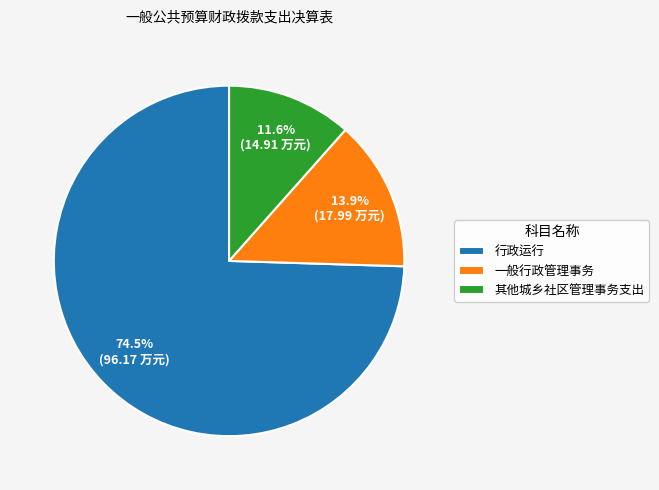

Which slice represents more than half of the pie?

行政运行